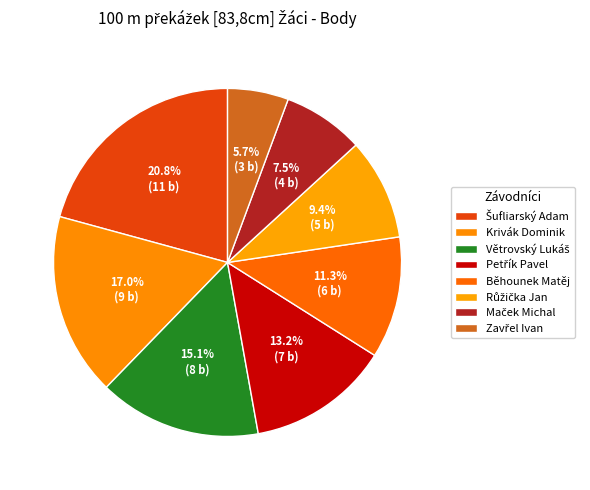

To the nearest percent, what portion does Krivák Dominik represent?

17%